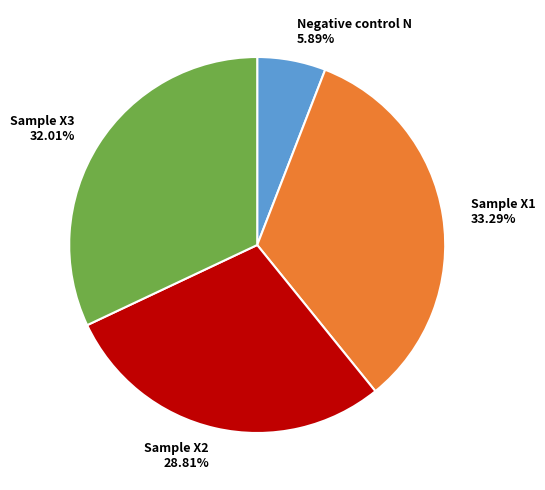

To the nearest percent, what is the difference between the Sample X1 and Sample X2 slice percentages?

4%